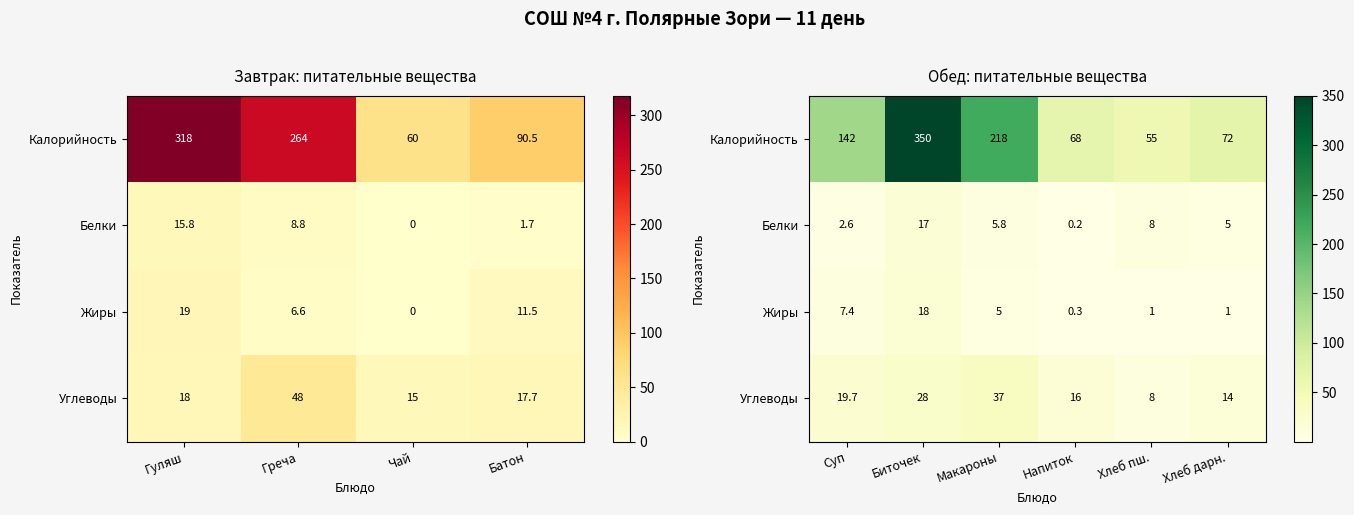

Which series has the widest spread of values?

Калорийность